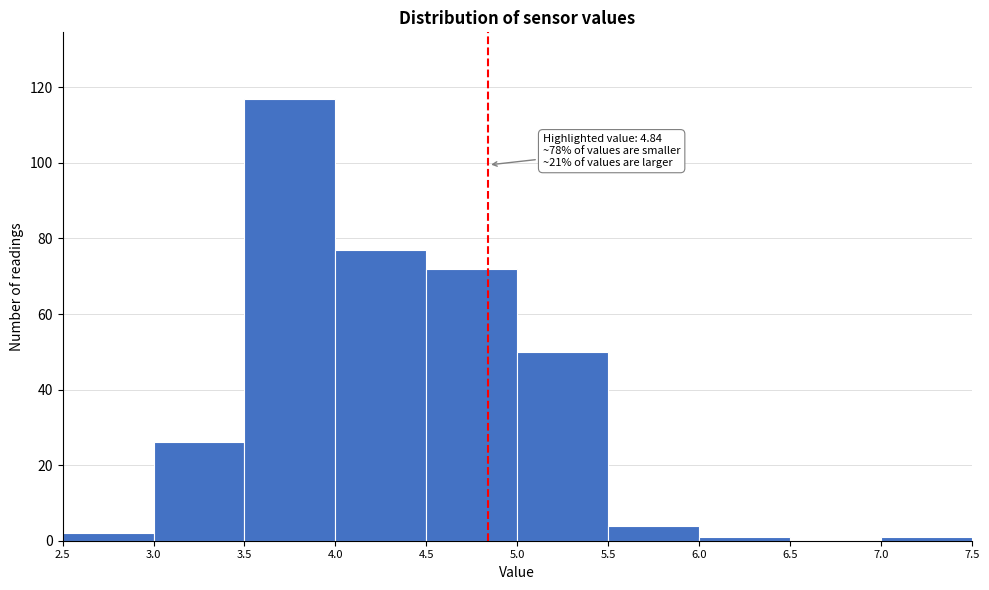

Which range on the x-axis has the tallest bar?

3.5 to 4.0